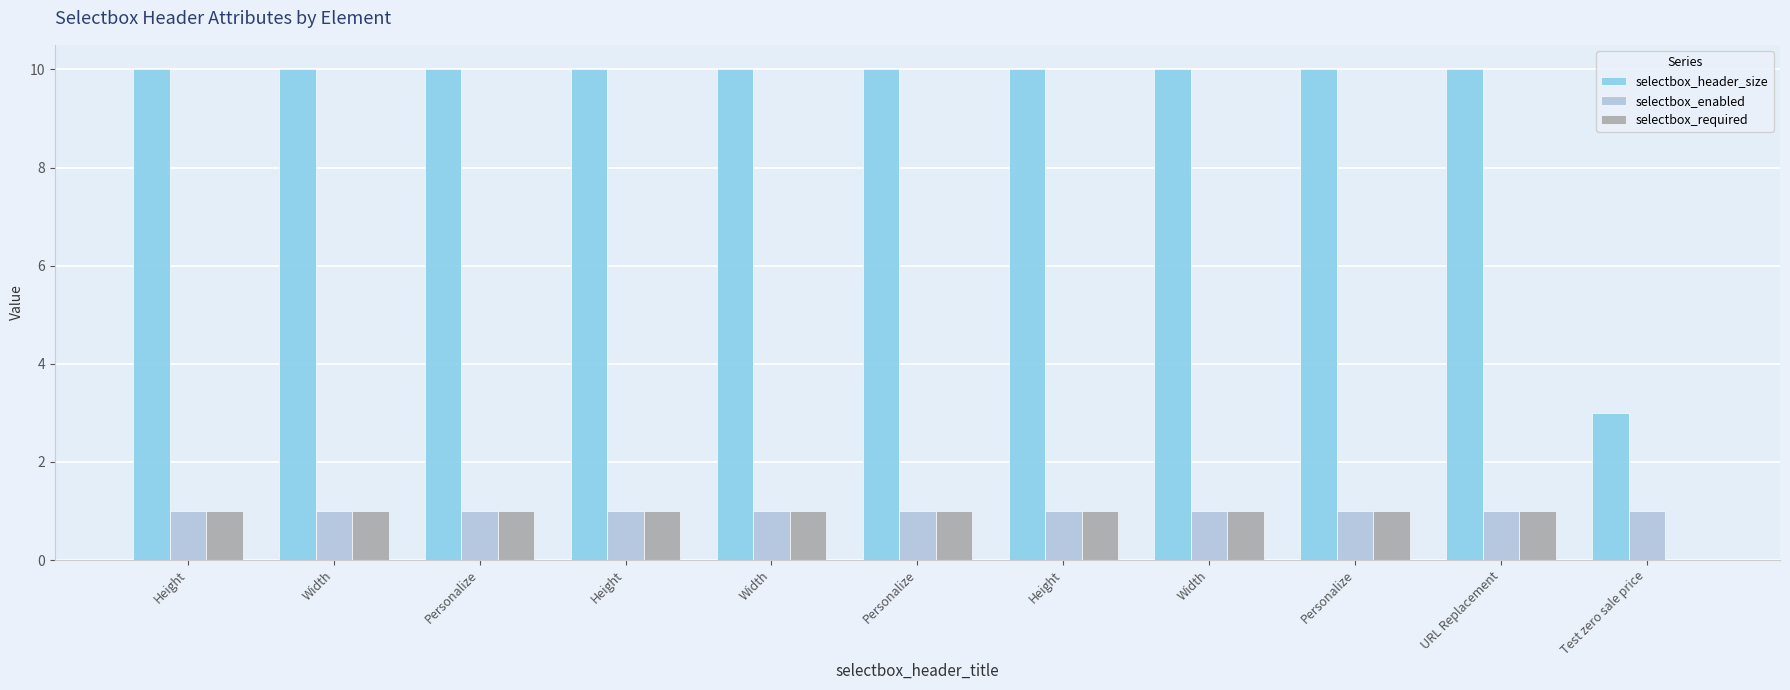

Rank the categories by selectbox_required value from lowest to highest.

Test zero sale price, Height, Width, Personalize, Height, Width, Personalize, Height, Width, Personalize, URL Replacement